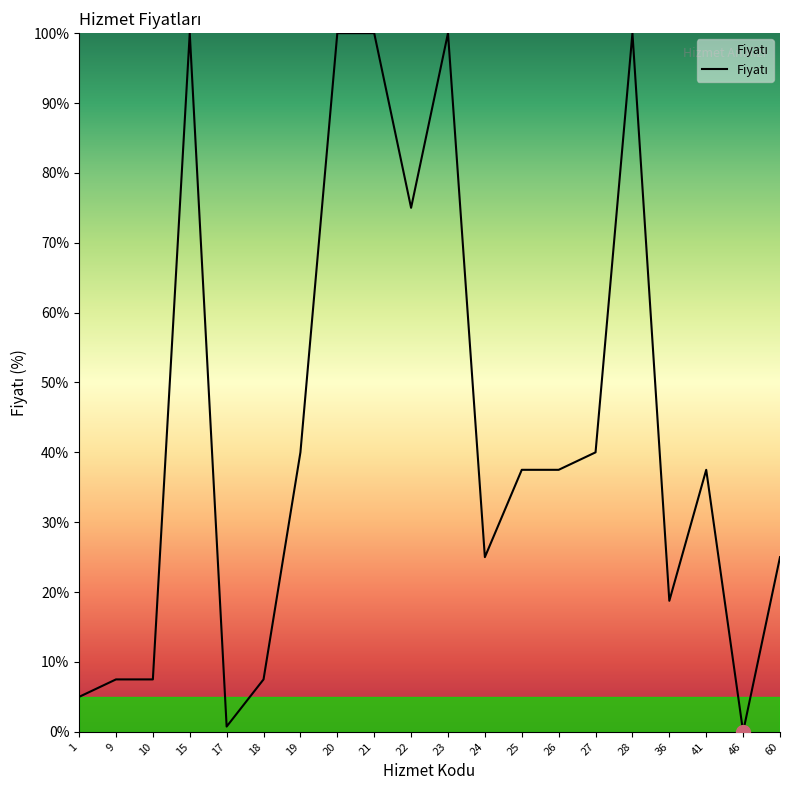

What is the difference between the maximum and minimum values?

100.0